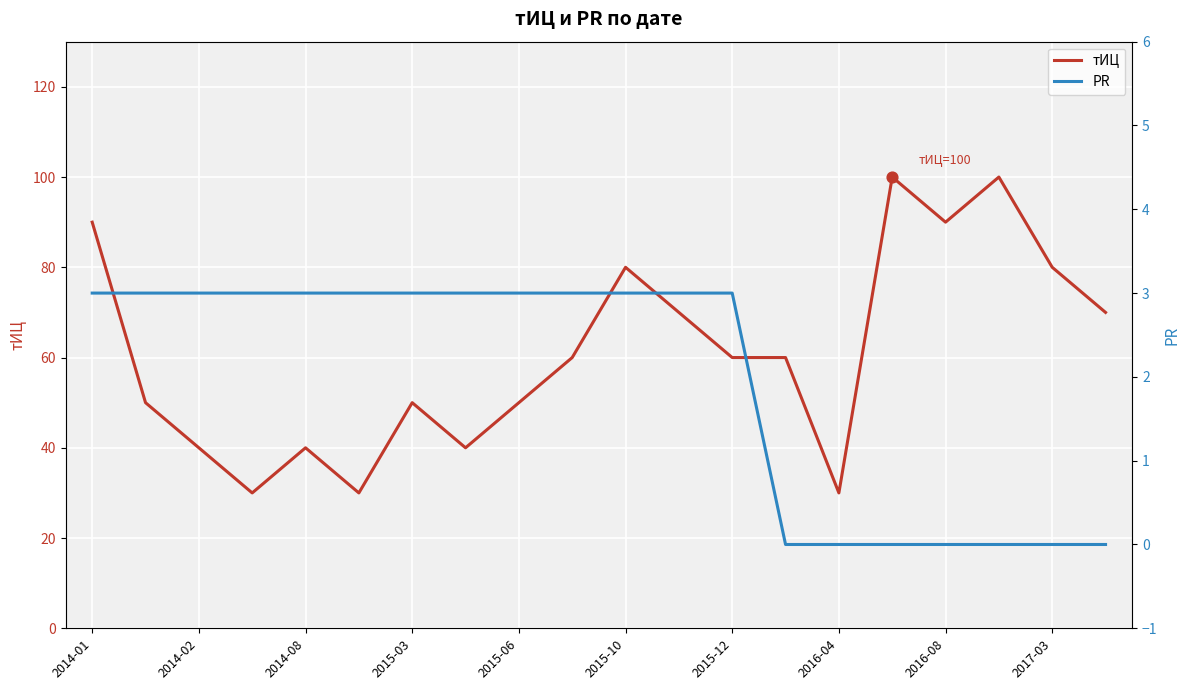

Which series reaches the maximum Y coordinate?

тИЦ